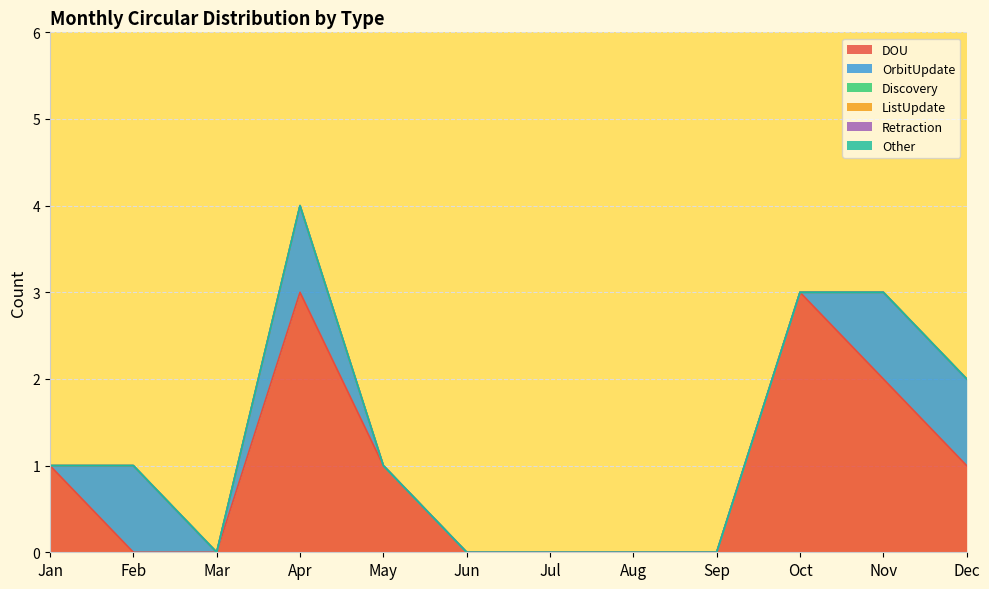

Reading right to left, transcribe all the data shown in this chart.

DOU: Dec=1	Nov=2	Oct=3	Sep=0	Aug=0	Jul=0	Jun=0	May=1	Apr=3	Mar=0	Feb=0	Jan=1
OrbitUpdate: Dec=1	Nov=1	Oct=0	Sep=0	Aug=0	Jul=0	Jun=0	May=0	Apr=1	Mar=0	Feb=1	Jan=0
Discovery: Dec=0	Nov=0	Oct=0	Sep=0	Aug=0	Jul=0	Jun=0	May=0	Apr=0	Mar=0	Feb=0	Jan=0
ListUpdate: Dec=0	Nov=0	Oct=0	Sep=0	Aug=0	Jul=0	Jun=0	May=0	Apr=0	Mar=0	Feb=0	Jan=0
Retraction: Dec=0	Nov=0	Oct=0	Sep=0	Aug=0	Jul=0	Jun=0	May=0	Apr=0	Mar=0	Feb=0	Jan=0
Other: Dec=0	Nov=0	Oct=0	Sep=0	Aug=0	Jul=0	Jun=0	May=0	Apr=0	Mar=0	Feb=0	Jan=0